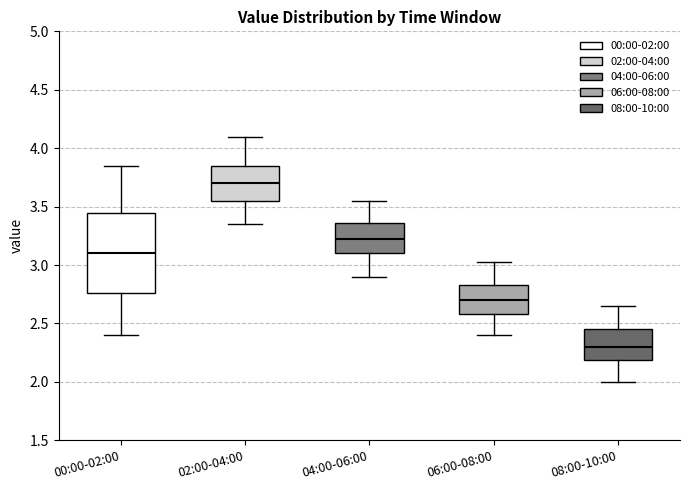

Which box has the highest median line?

02:00-04:00